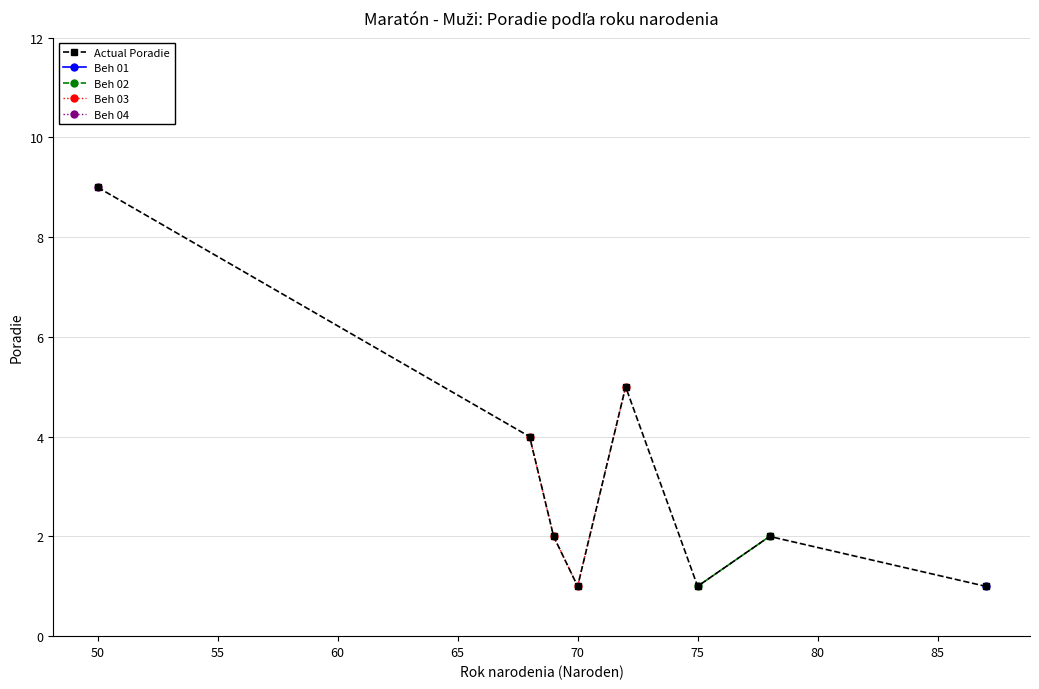

Does the chart display data point markers on the line(s)?

Yes